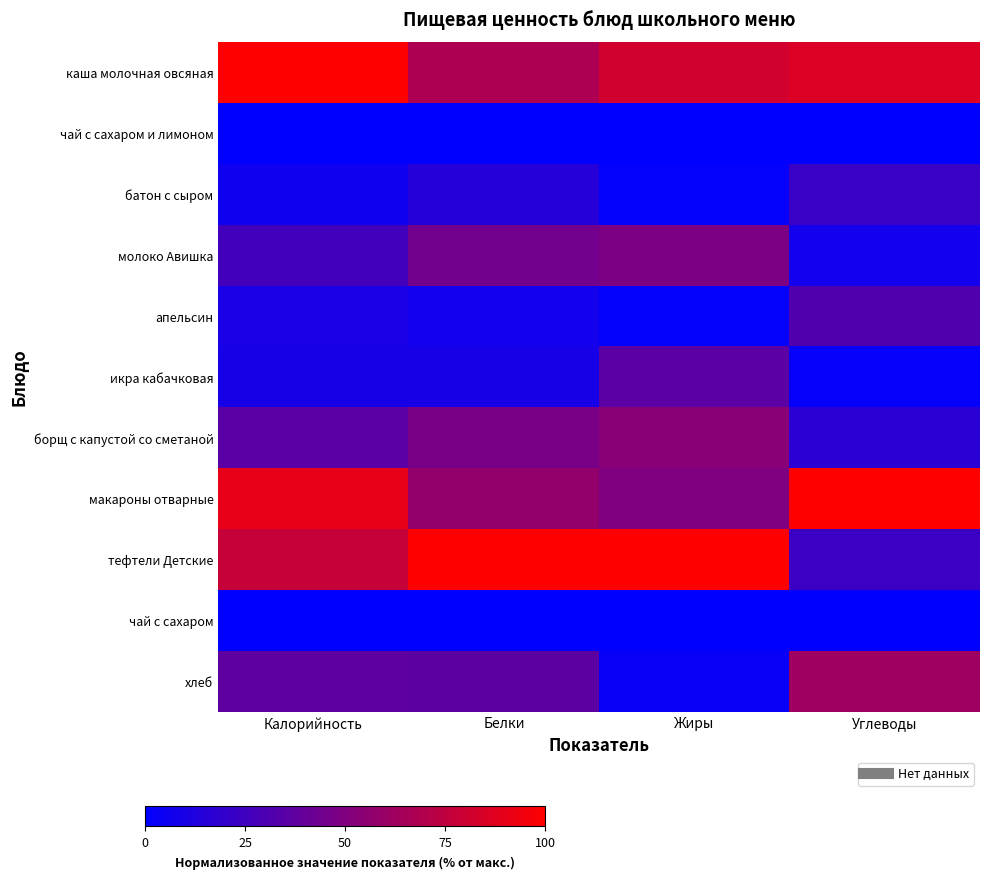

Reading left to right, transcribe all the data shown in this chart.

каша молочная овсяная: Калорийность=1.0	Белки=0.7	Жиры=0.8	Углеводы=0.9
чай с сахаром и лимоном: Калорийность=0.0	Белки=0.0	Жиры=0.0	Углеводы=0.0
батон с сыром: Калорийность=0.1	Белки=0.1	Жиры=0.0	Углеводы=0.2
молоко Авишка: Калорийность=0.3	Белки=0.4	Жиры=0.5	Углеводы=0.1
апельсин: Калорийность=0.1	Белки=0.1	Жиры=0.0	Углеводы=0.3
икра кабачковая: Калорийность=0.1	Белки=0.1	Жиры=0.4	Углеводы=0.0
борщ с капустой со сметаной: Калорийность=0.4	Белки=0.5	Жиры=0.5	Углеводы=0.2
макароны отварные: Калорийность=0.9	Белки=0.6	Жиры=0.5	Углеводы=1.0
тефтели Детские: Калорийность=0.8	Белки=1.0	Жиры=1.0	Углеводы=0.2
чай с сахаром: Калорийность=0.0	Белки=0.0	Жиры=0.0	Углеводы=0.0
хлеб: Калорийность=0.4	Белки=0.4	Жиры=0.0	Углеводы=0.6